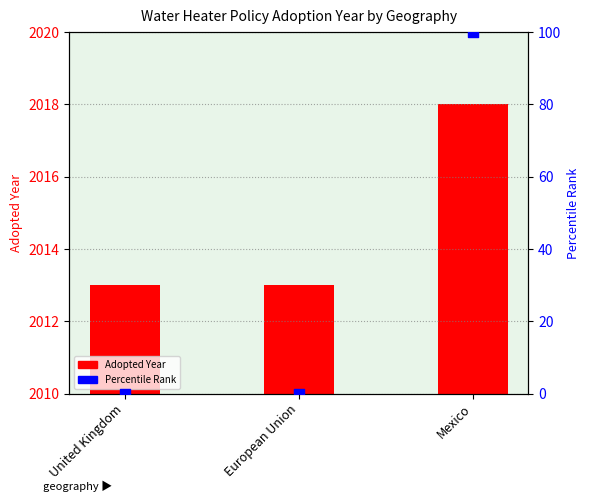

Which series has the largest Y range (max minus min)?

Percentile Rank